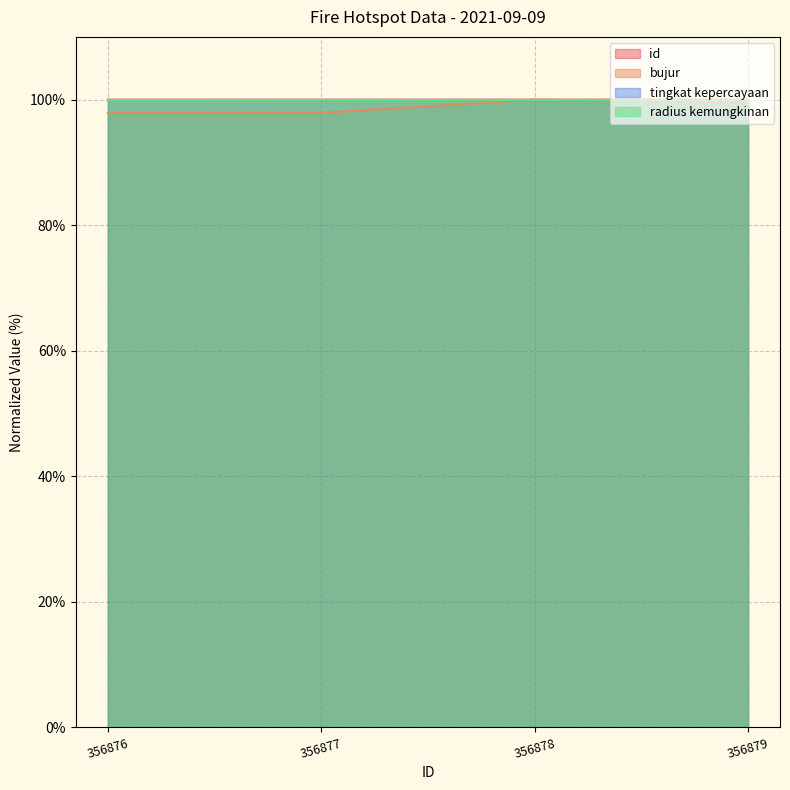

Rank the categories by bujur value from lowest to highest.

356876, 356877, 356879, 356878